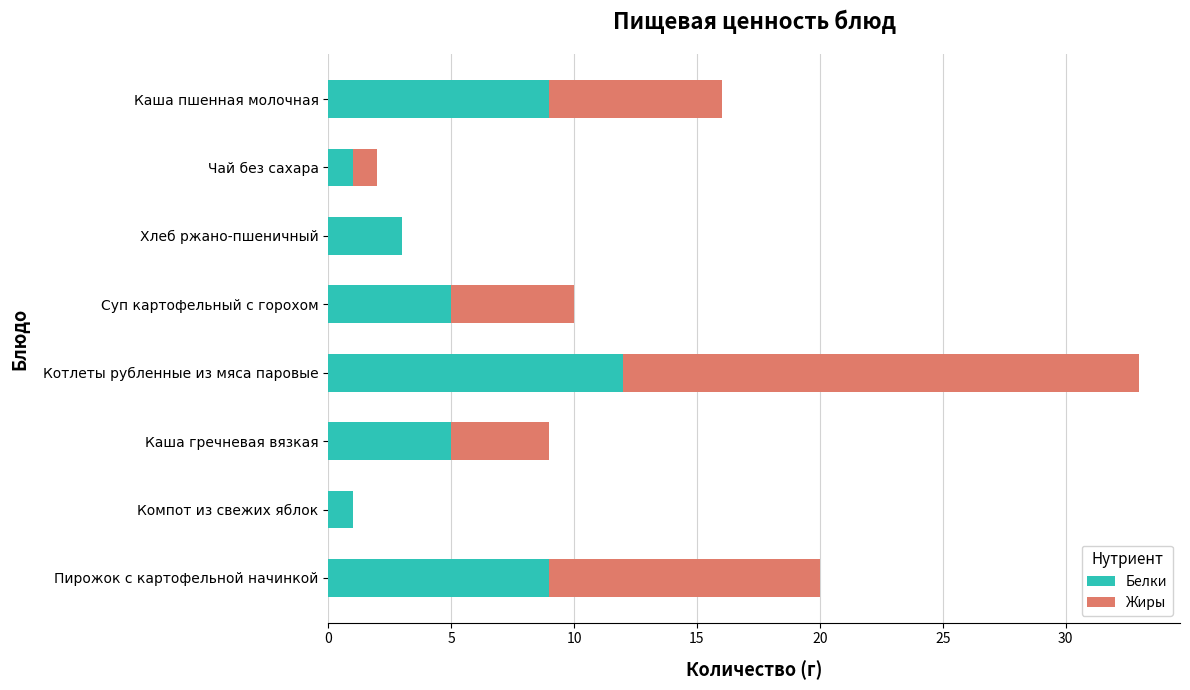

Is it true that Белки equals 8 at Каша гречневая вязкая?

False